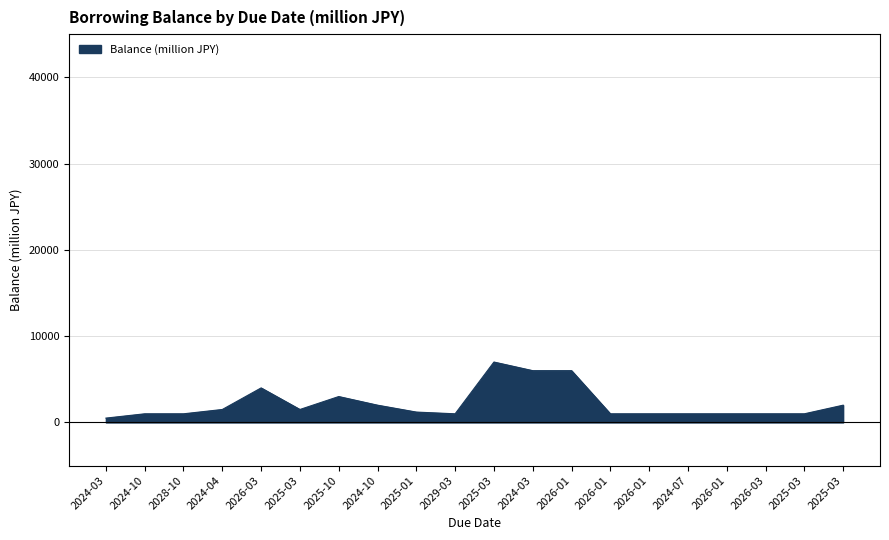

How many interior local valleys (lower than both neighbors) does the data have?

2